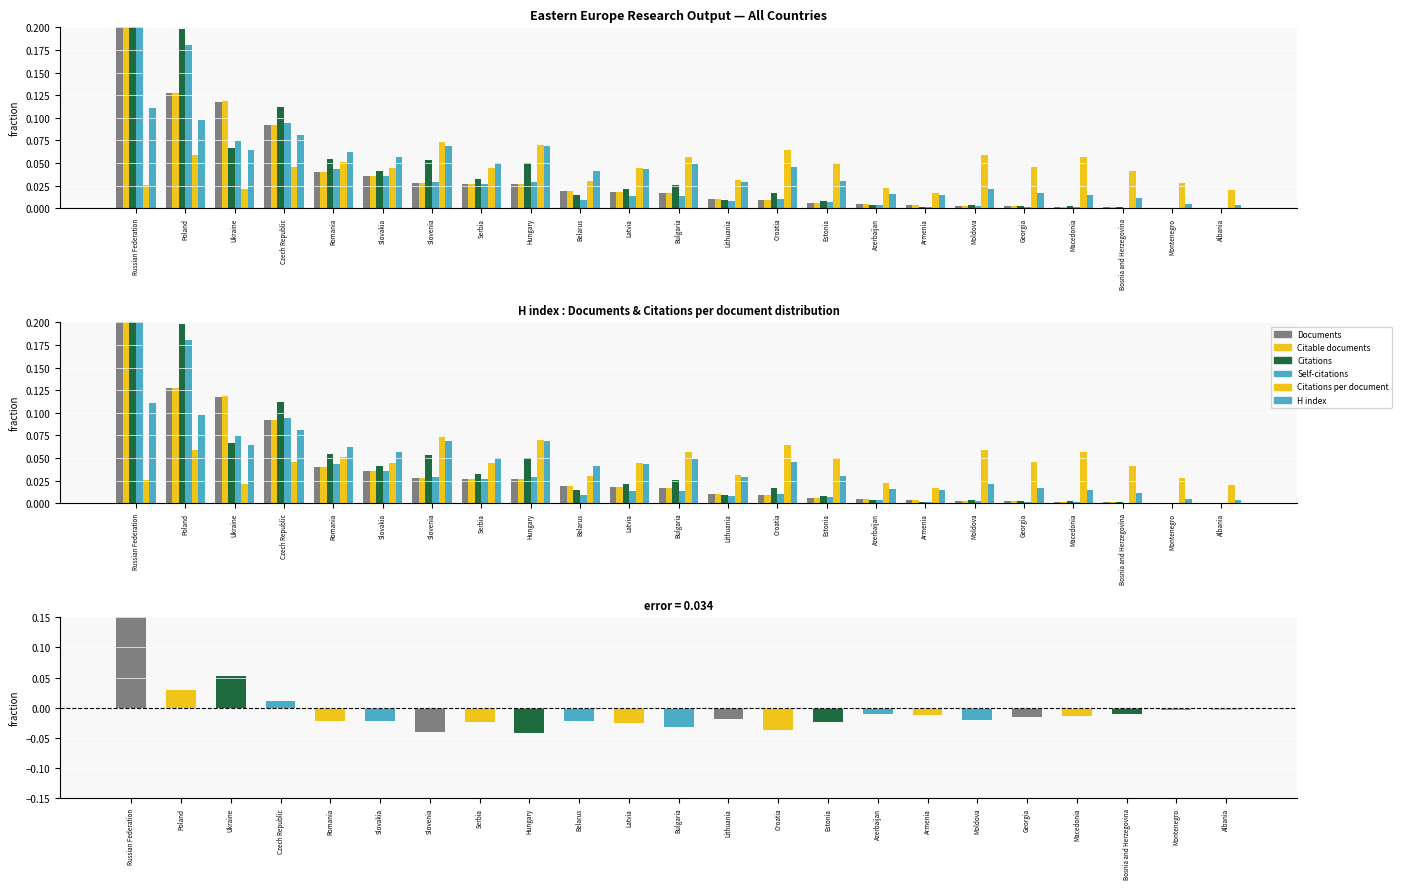

Is the value of Citations at Bulgaria greater than the value of Citable documents at Latvia?

Yes